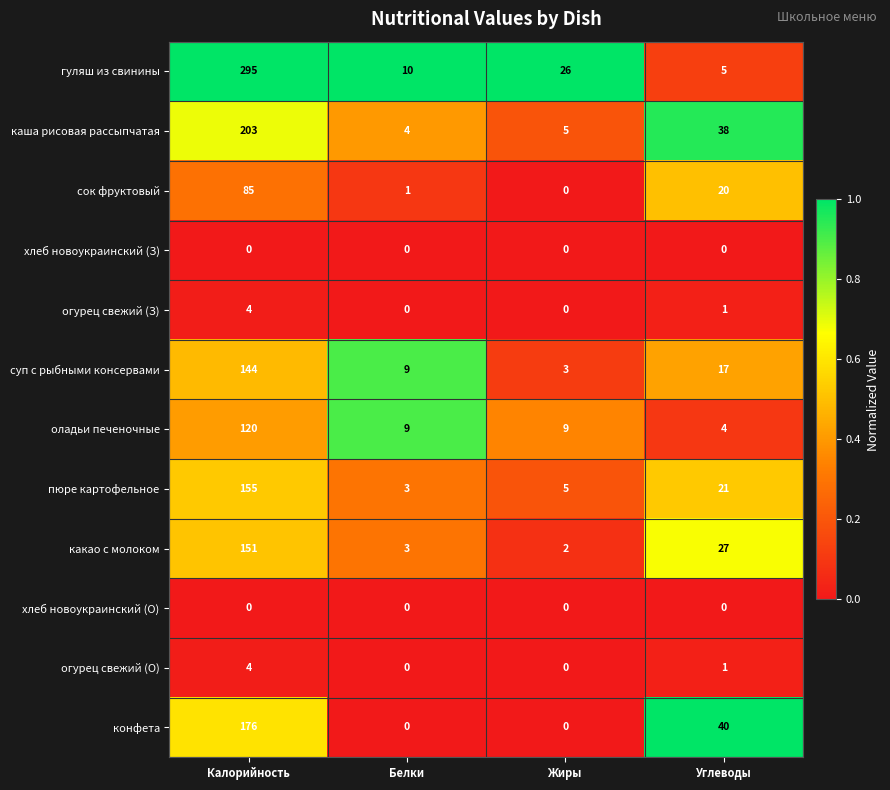

Which series has the largest total across all categories?

гуляш из свинины